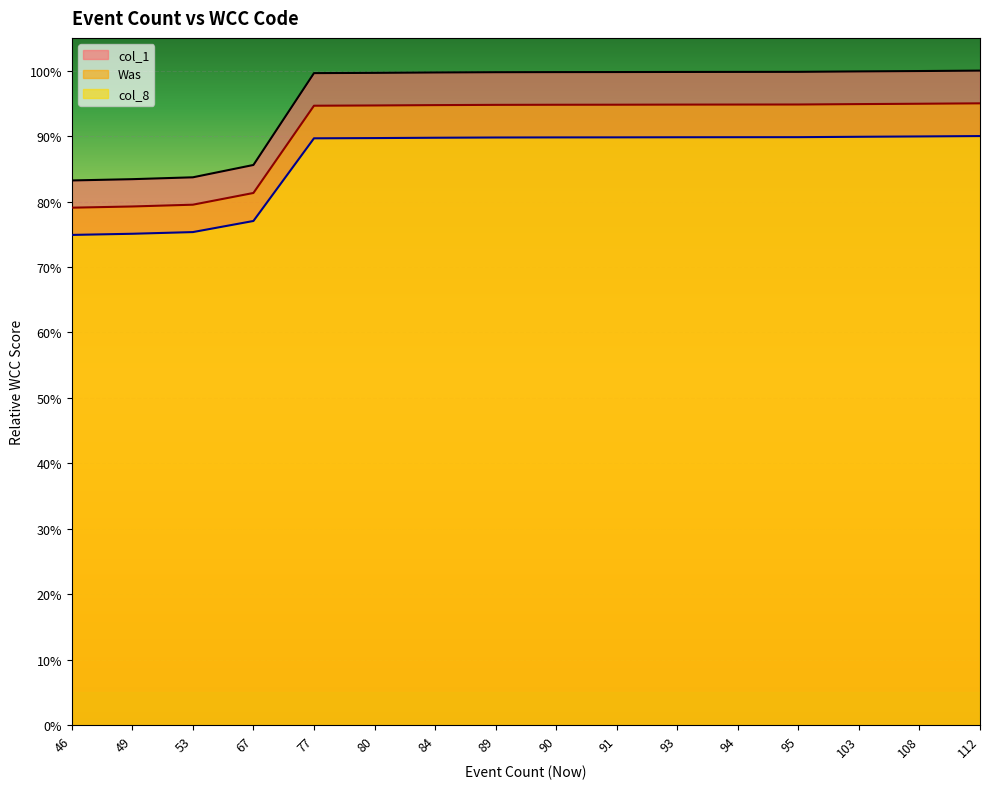

List the labels in order of col_8 value, largest first.

112, 108, 103, 95, 94, 93, 91, 90, 89, 84, 80, 77, 67, 53, 49, 46